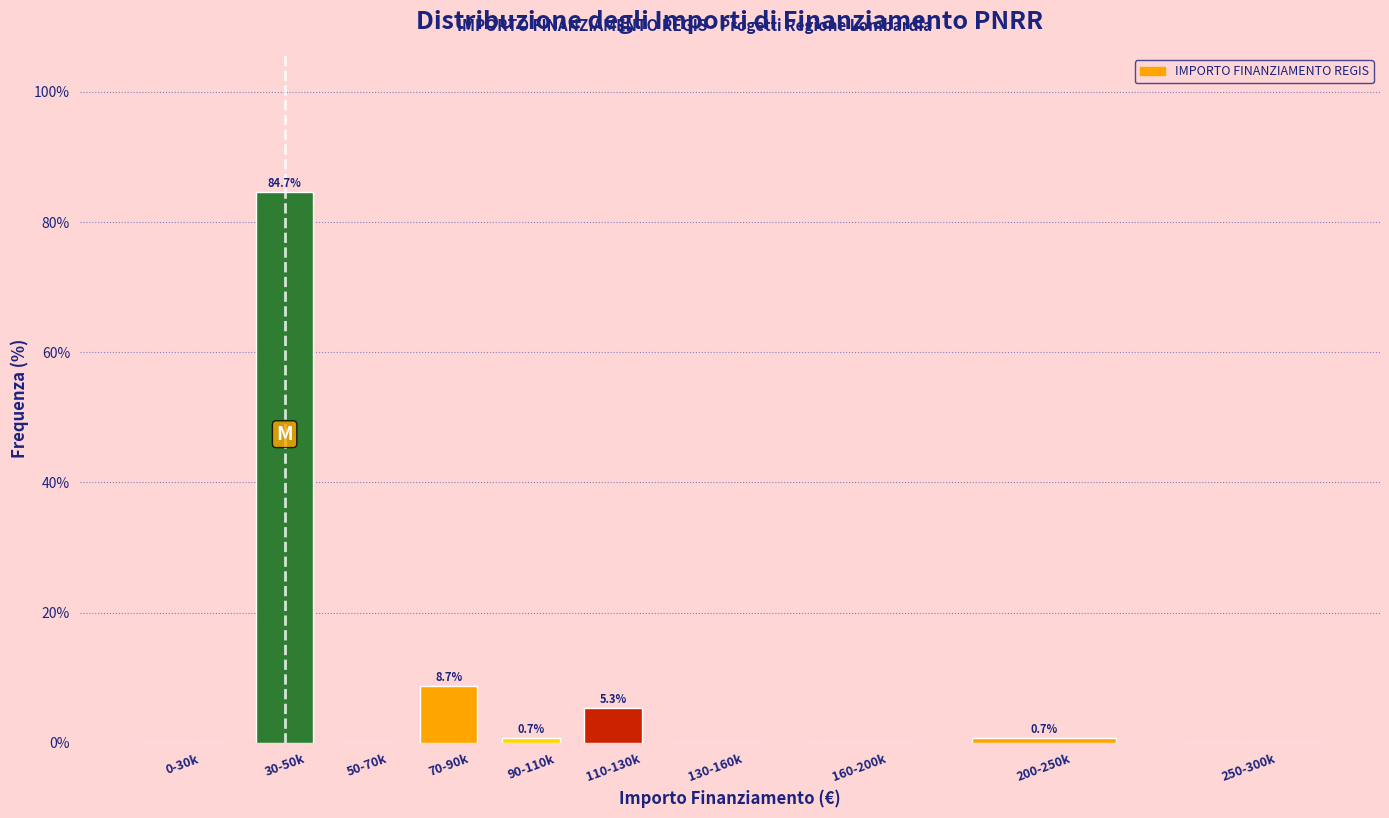

Reading left to right, list all the values displayed in this chart.

0-30k=0.0	30-50k=84.7	50-70k=0.0	70-90k=8.7	90-110k=0.7	110-130k=5.3	130-160k=0.0	160-200k=0.0	200-250k=0.7	250-300k=0.0